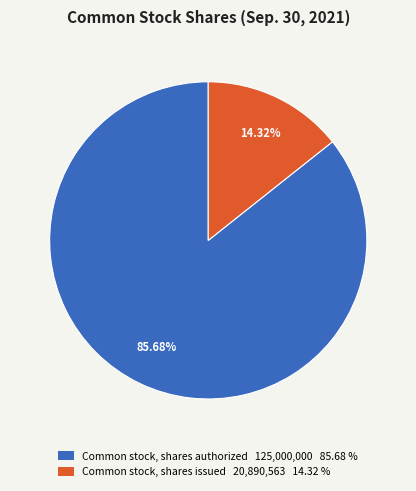

Combined, what portion of the pie is Common stock, shares issued and Common stock, shares authorized?

100.0%